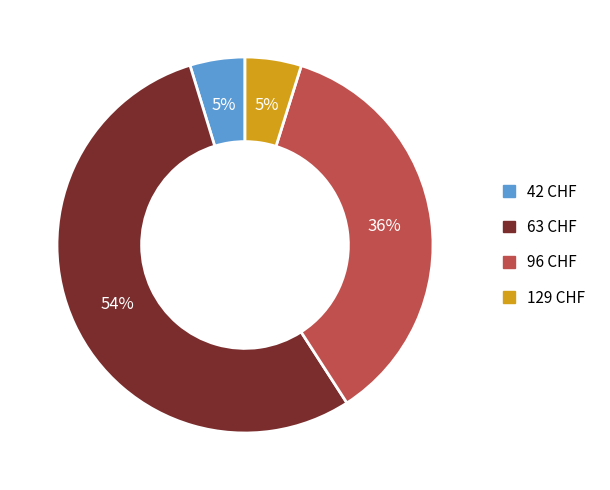

Is there any slice that represents more than half of the pie?

Yes